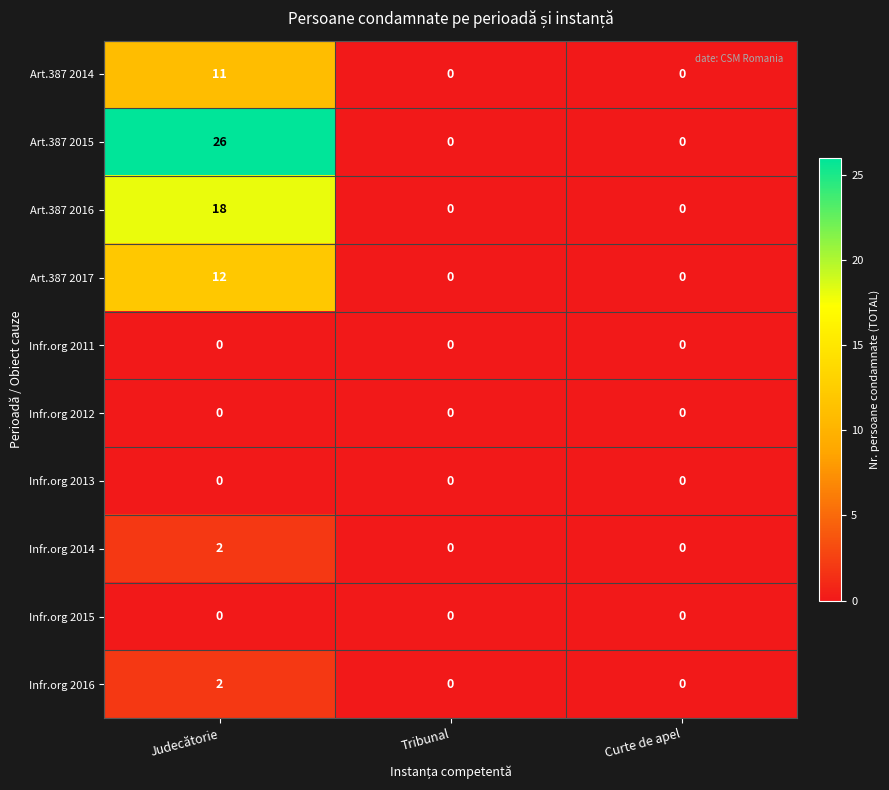

Which series has the largest total across all categories?

Art.387 2015